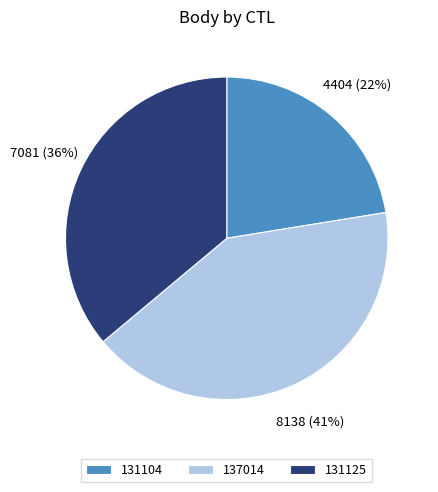

Which slice is the largest?

137014